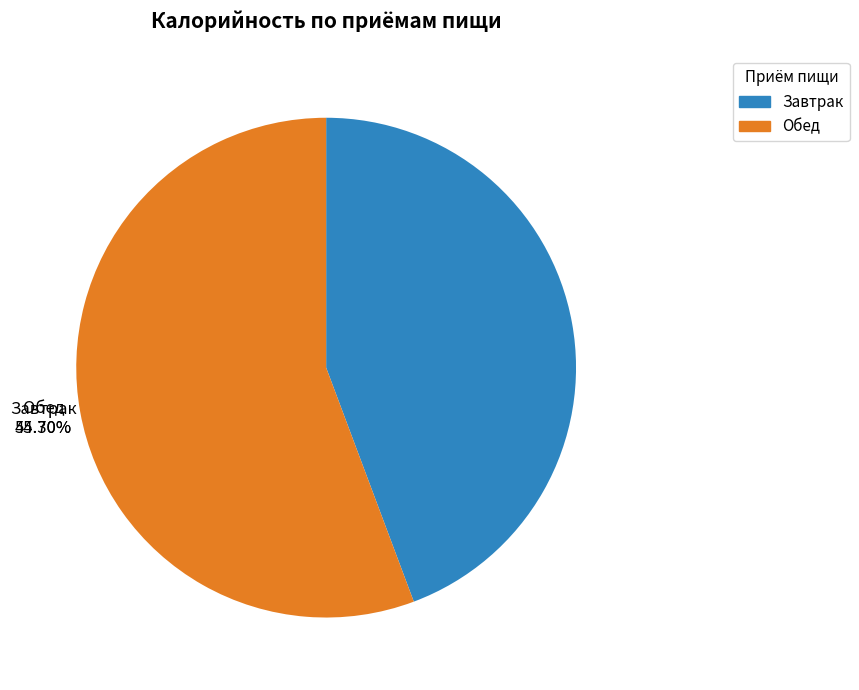

What is the change in value from Завтрак to Обед?

+17